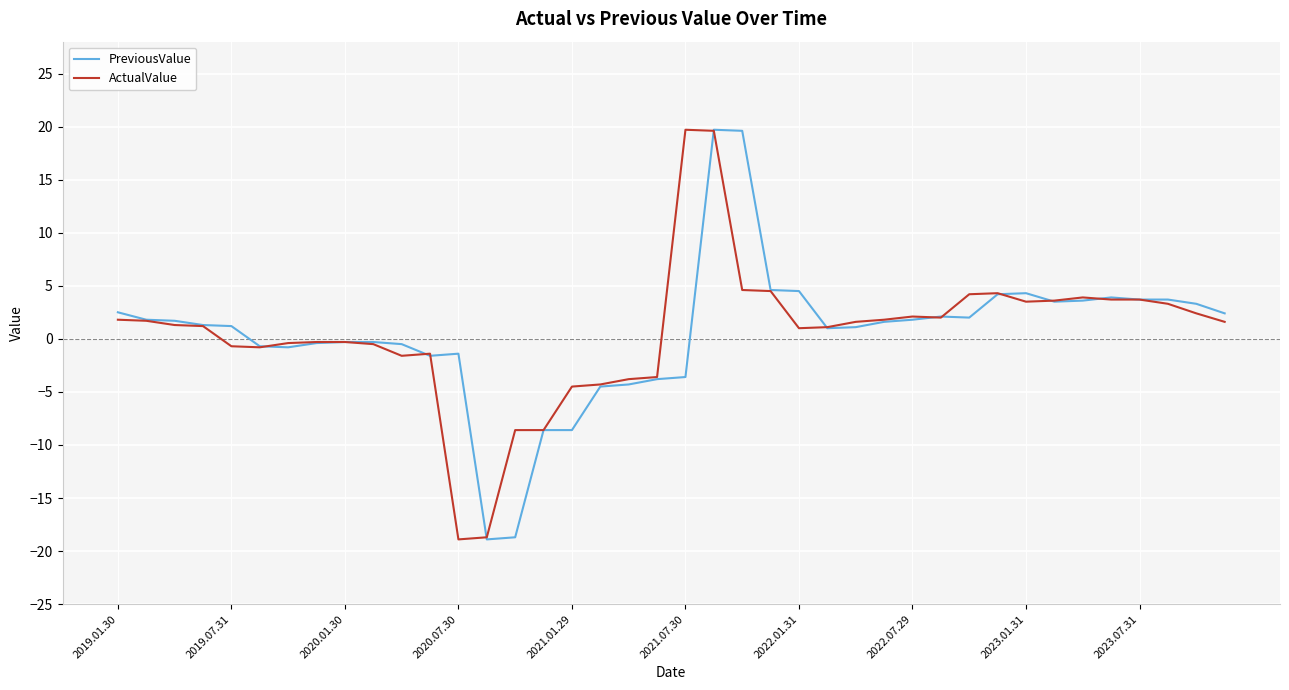

What is the lowest value of the PreviousValue series?

-18.9